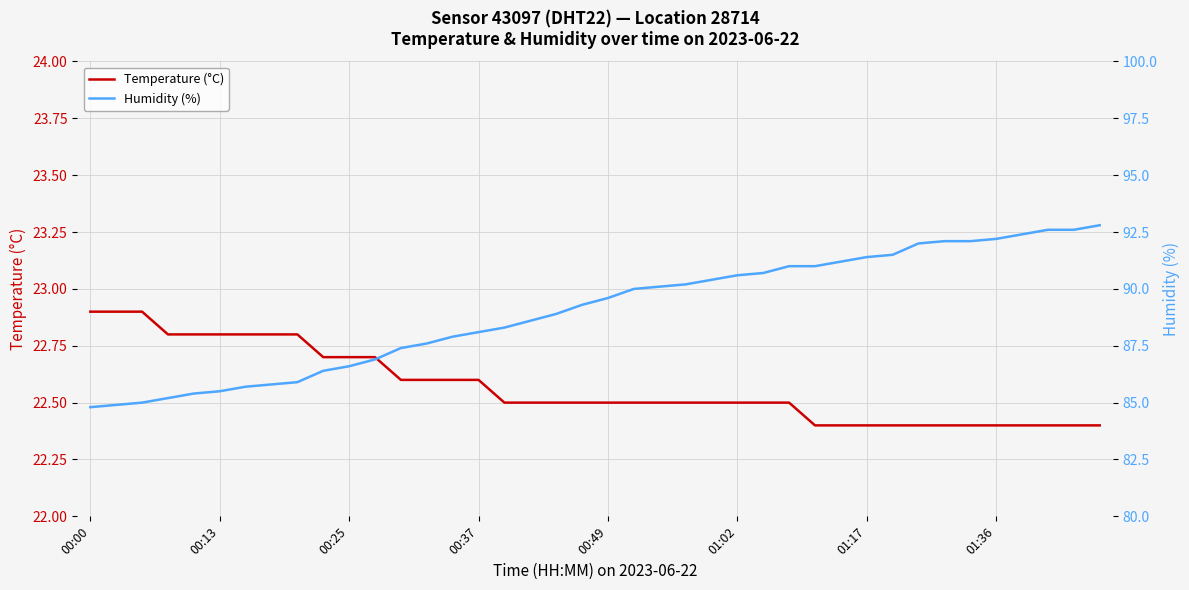

What is the minimum value for Temperature (°C)?

22.4